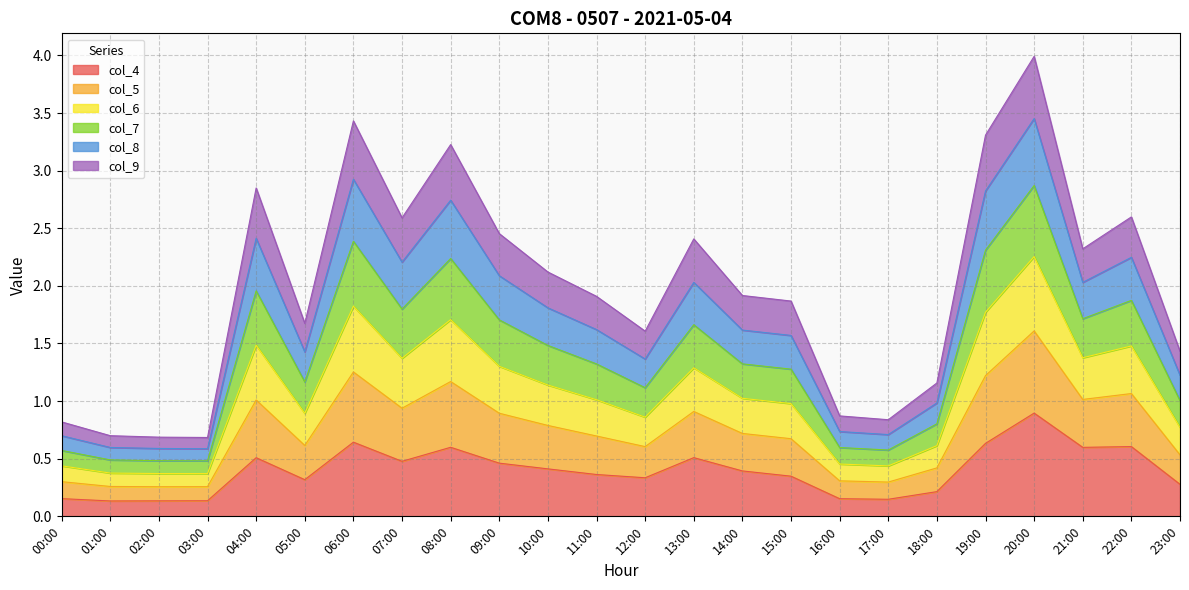

Which category has the highest value in the col_4 series?

20:00